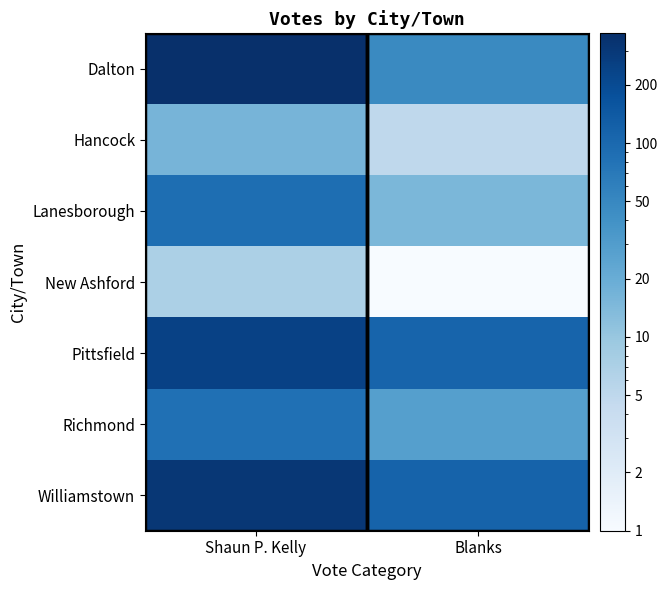

Count the Dalton values in the range 48 to 368.

2